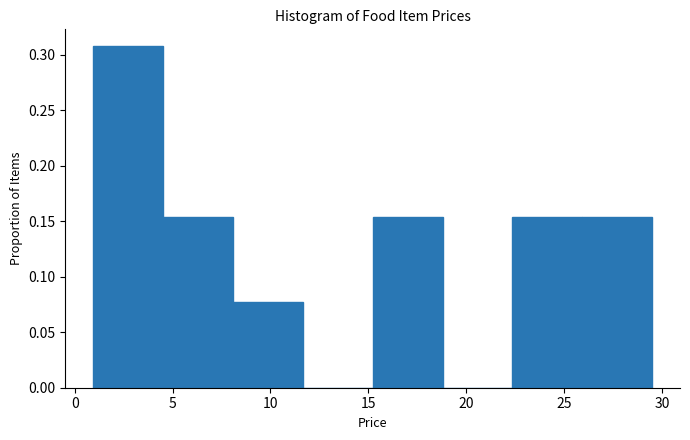

Reading left to right, transcribe this chart: for each bar, give the range it covers on the x-axis and its height. Neither the bar edges nor the heights are printed on the chart, so give them approximately, as read against the axes.

1.0 to 4.5: 0.310
4.5 to 8.0: 0.155
8.0 to 11.5: 0.075
11.5 to 15.0: 0
15.0 to 19.0: 0.155
19.0 to 22.5: 0
22.5 to 26.0: 0.155
26.0 to 29.5: 0.155